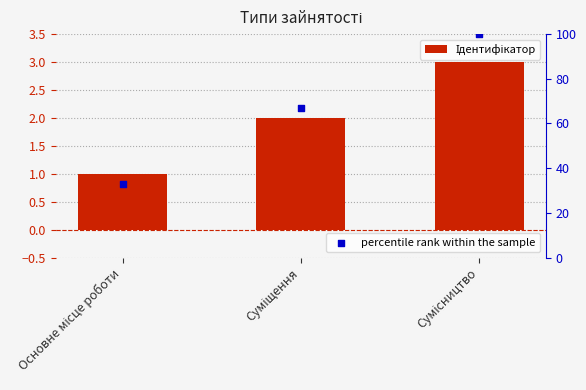

What are all the series names shown in the legend?

Ідентифікатор, percentile rank within the sample